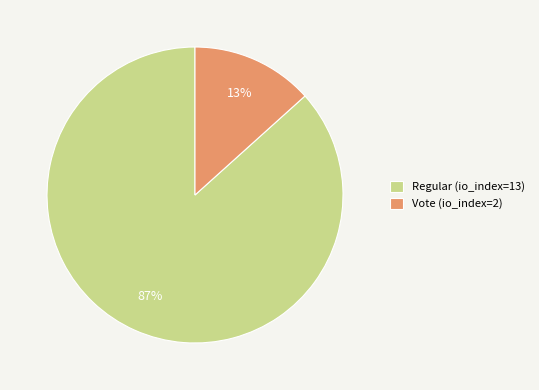

To the nearest percent, what percentage of the pie is Vote (io_index=2)?

13%